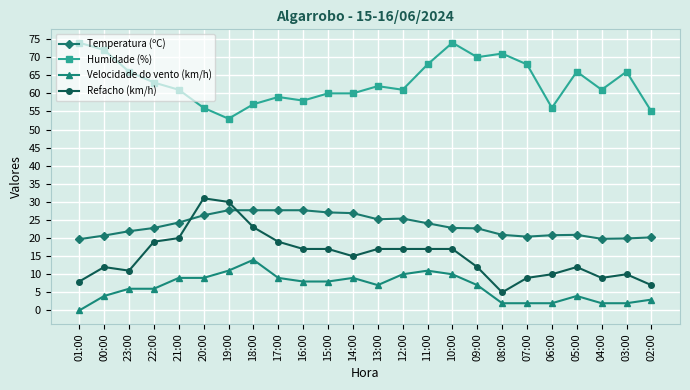

True or false: Velocidade do vento (km/h) and Humidade (%) cross at least once.

False